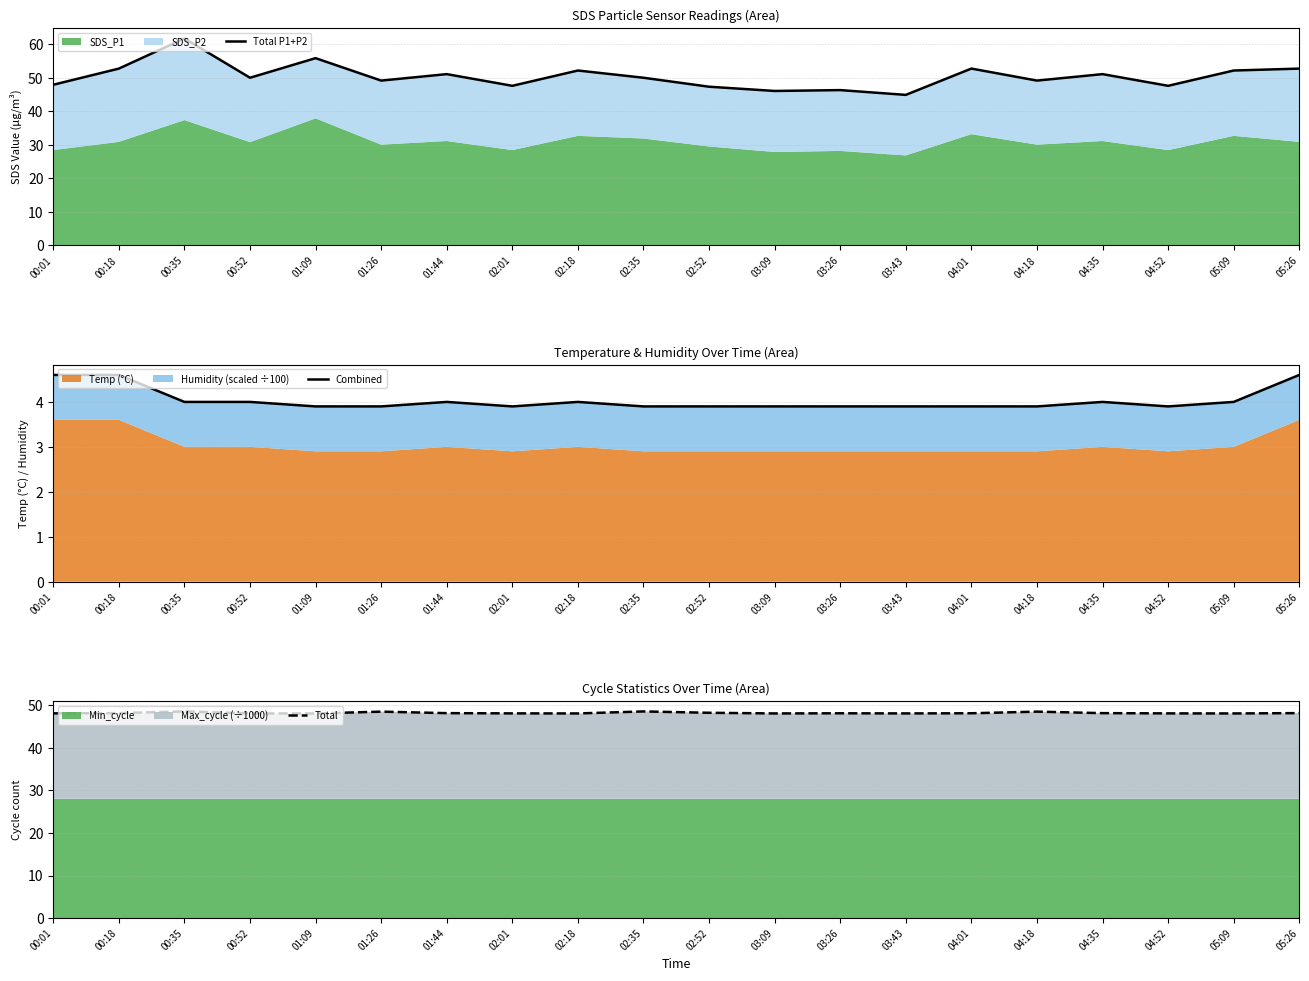

Is it true that Total P1+P2 equals 80.1 at 02:52?

False